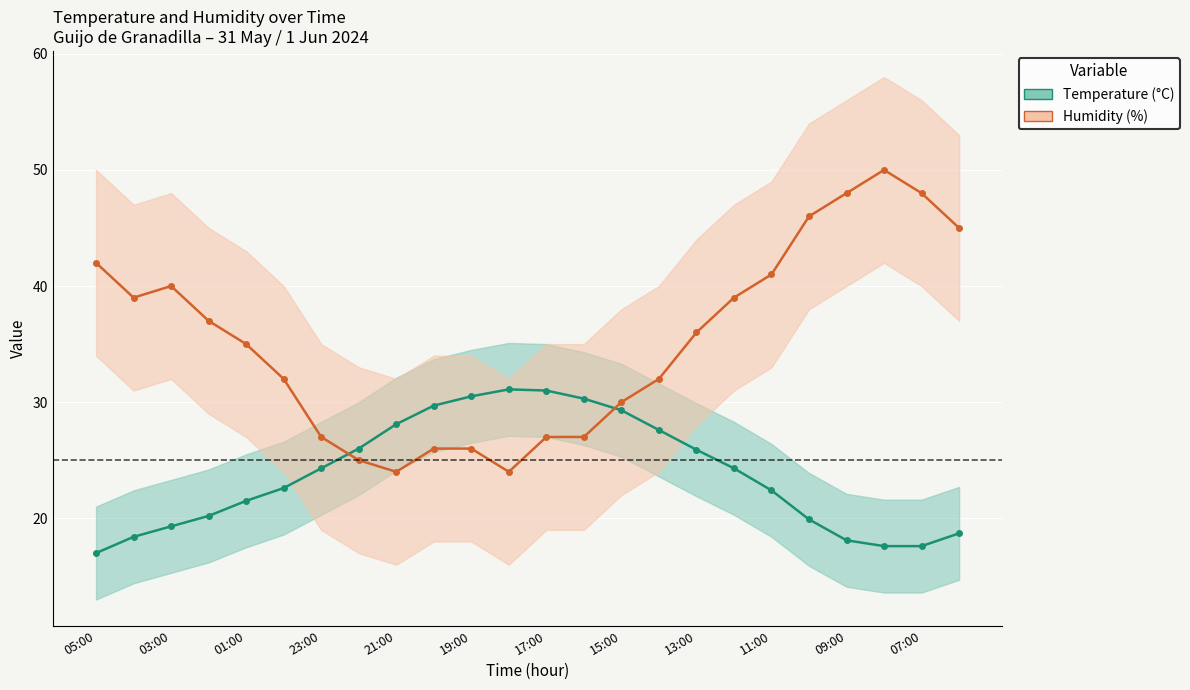

True or false: Temperature (°C) has a value of 31.8 at 17.

False